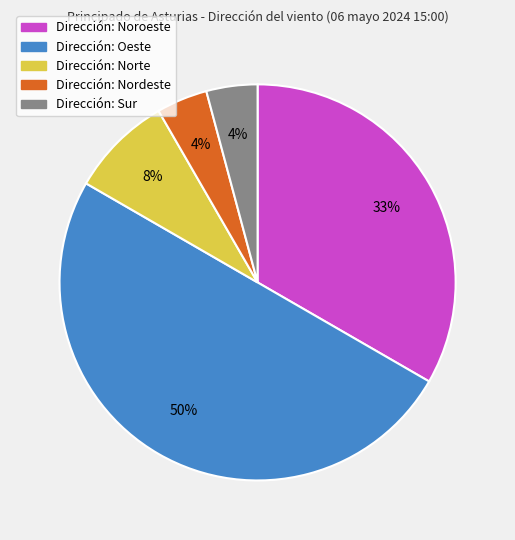

To the nearest percent, what is the average slice percentage?

20%